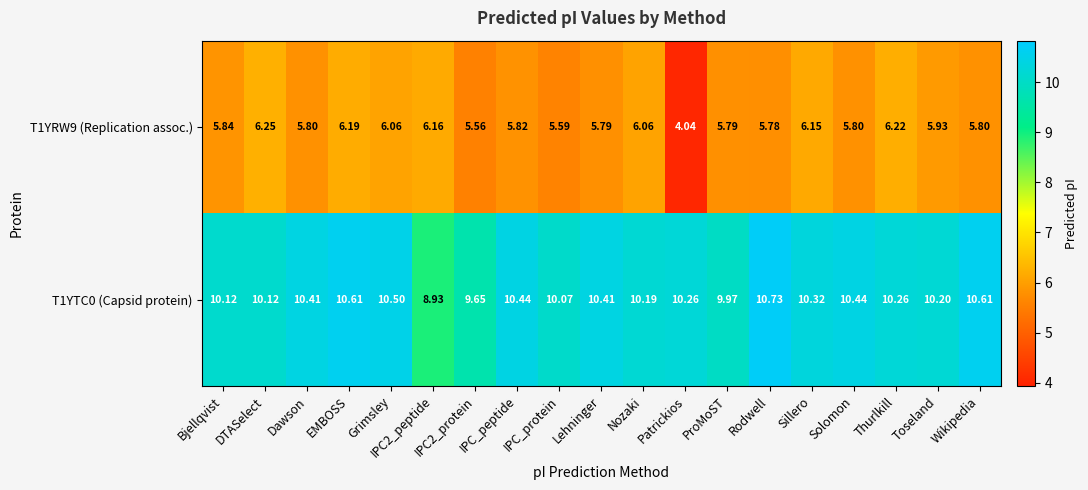

Where does the T1YRW9 (Replication assoc.) series first go above 5?

Bjellqvist